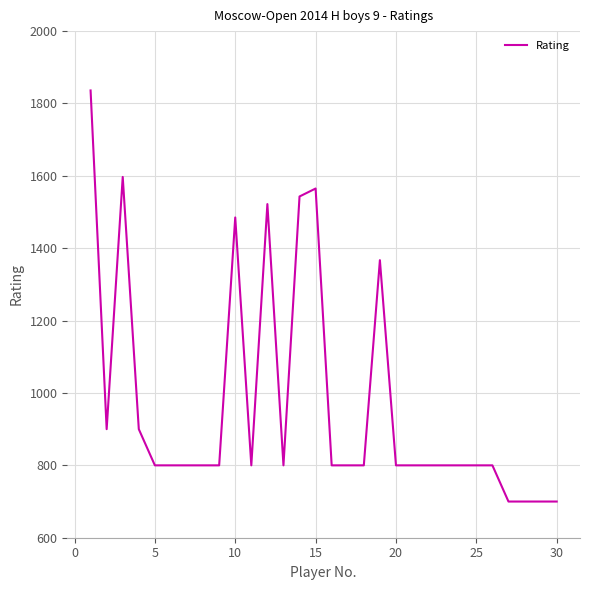

What is the difference between the maximum and minimum values?

1136